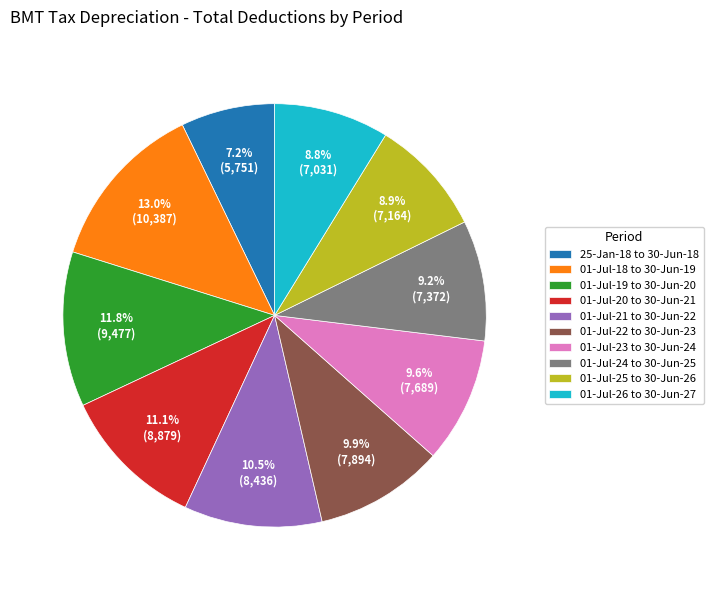

Approximately how many times larger is the value at 01-Jul-22 to 30-Jun-23 compared to 01-Jul-24 to 30-Jun-25?

1.1